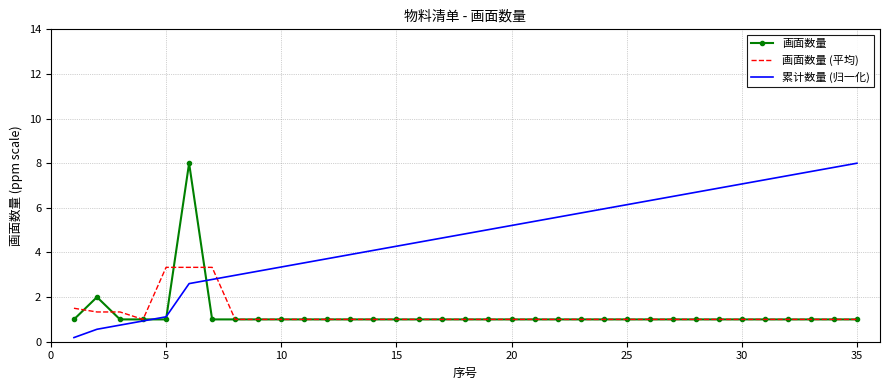

What is the maximum value shown in the chart?

8.0